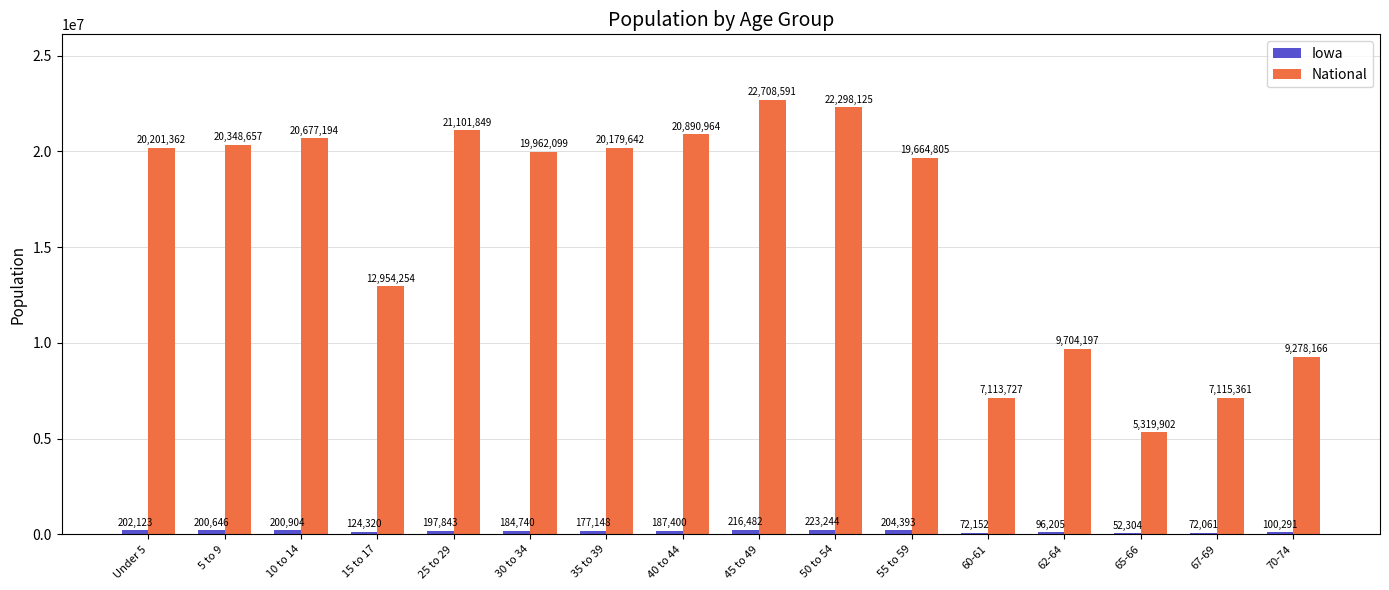

At which label does National reach its peak?

45 to 49